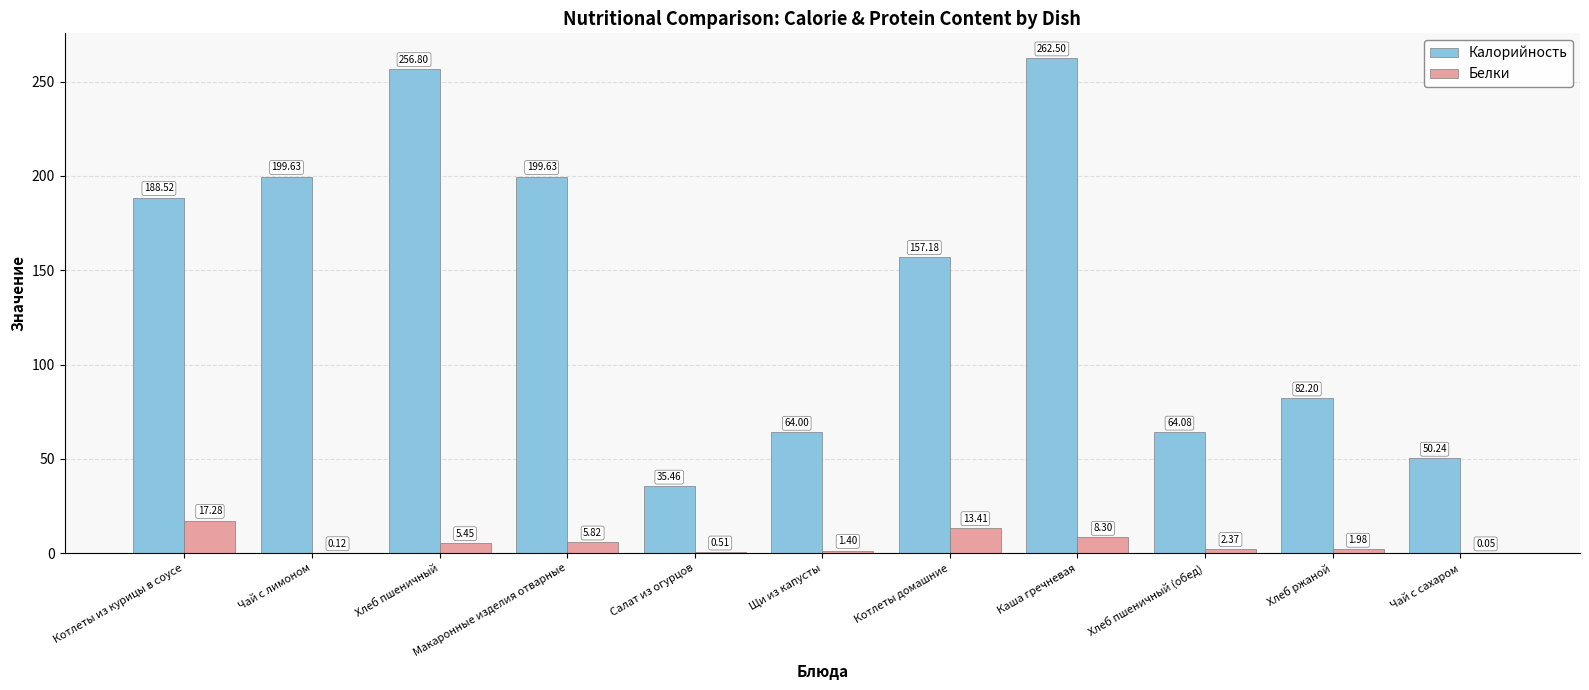

What is the greatest value displayed?

262.5